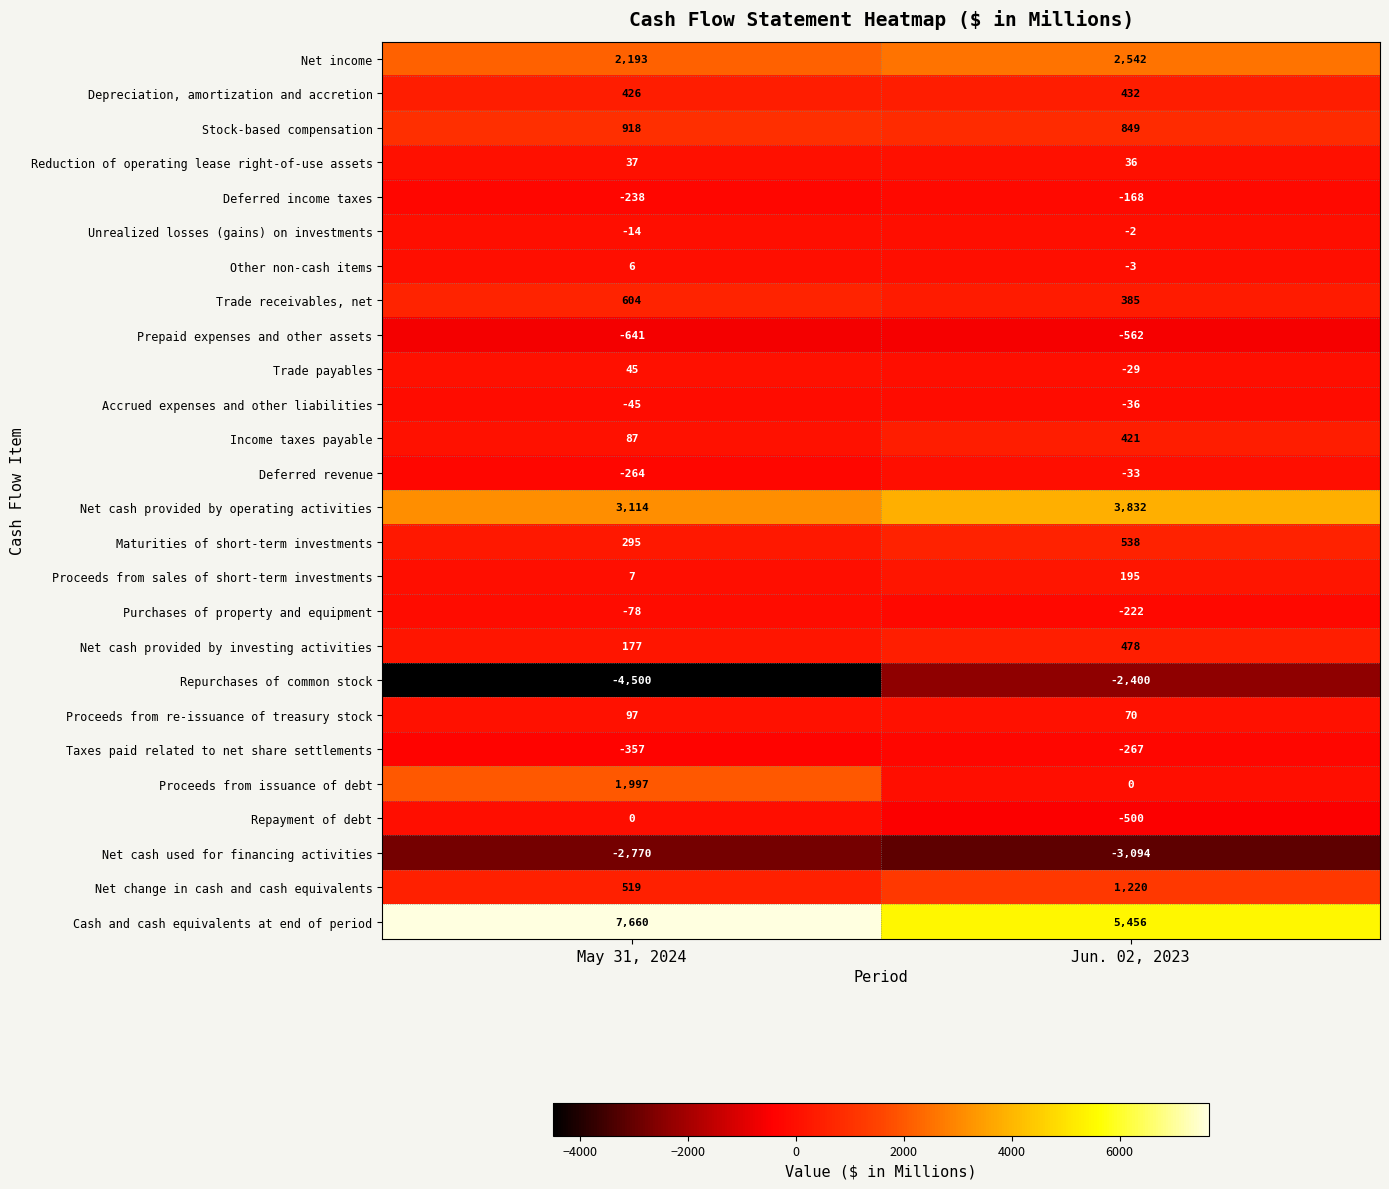

At which category does the chart reach its minimum across all series?

May 31, 2024